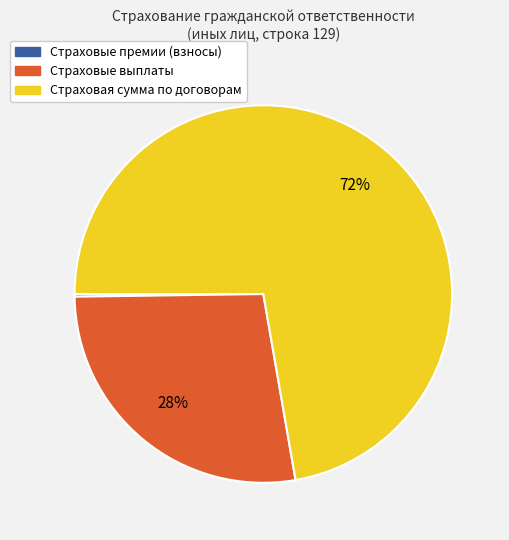

The Страховые выплаты slice represents 18% of the pie. True or false?

False